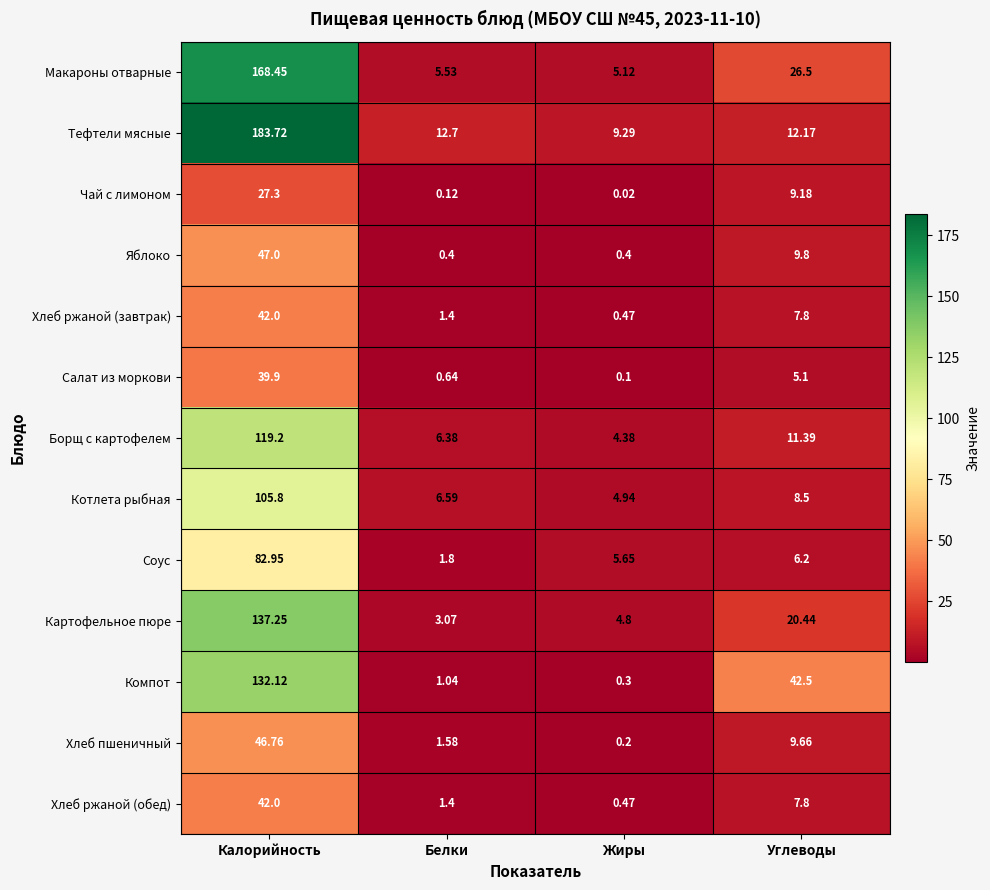

What is the greatest value displayed?

183.7